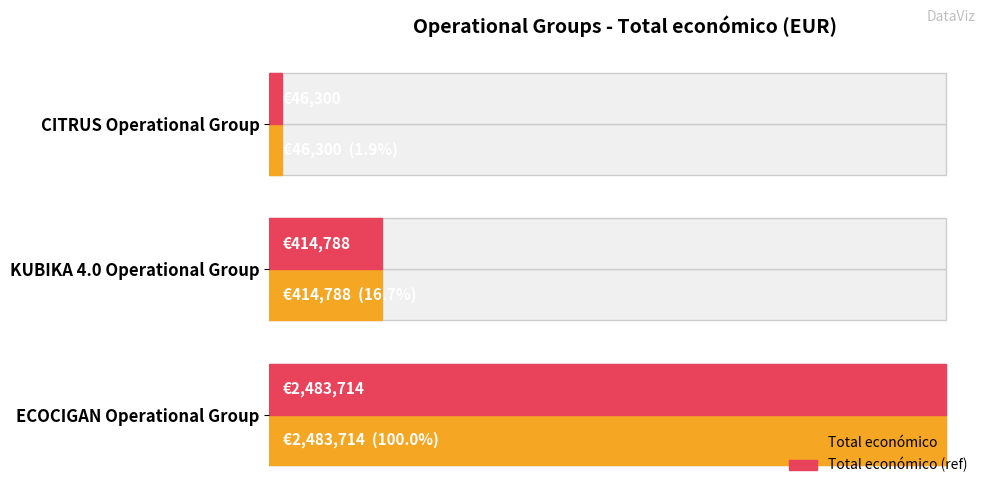

What is the difference between the second highest and minimum values in the Total económico series?

368488